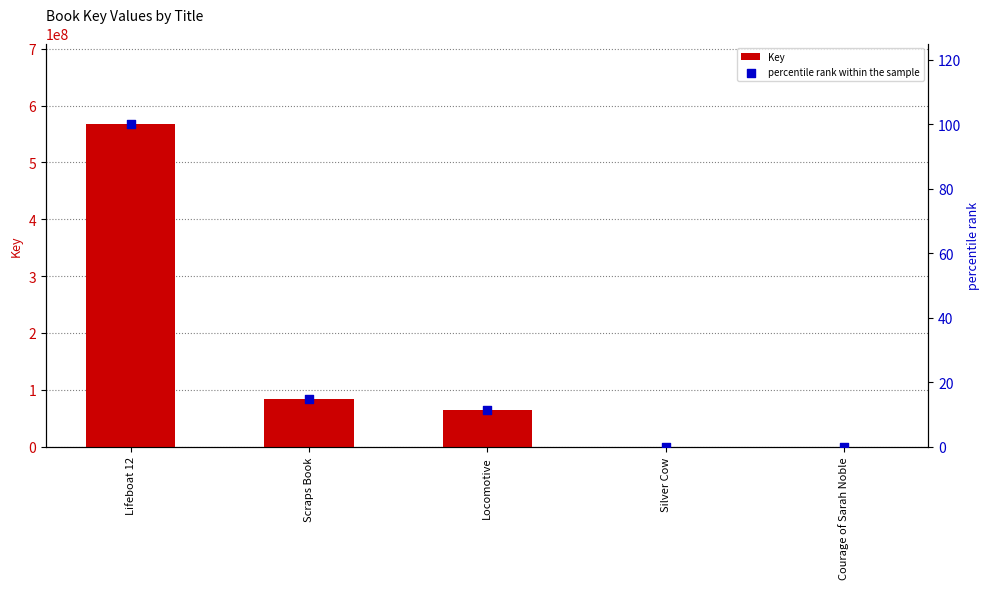

Which series contains the lowest Y value?

percentile rank within the sample